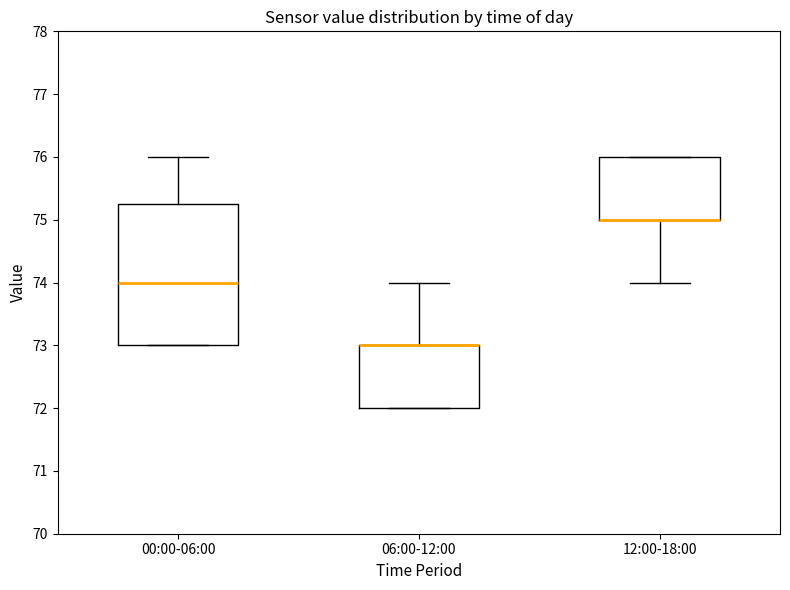

Reading left to right, transcribe this box plot: for each box, give where its median line is, the range the box spans, and where its two whiskers end, as read against the y-axis. The values are not printed on the chart, so give them approximately, as read against the axis.

00:00-06:00: median 74.0, box 73.0 to 75.3, whiskers 73.0 to 76.0
06:00-12:00: median 73.0 (drawn on the box's upper edge), box 72.0 to 73.0, whiskers 72.0 to 74.0
12:00-18:00: median 75.0 (drawn on the box's lower edge), box 75.0 to 76.0, whiskers 74.0 to 76.0